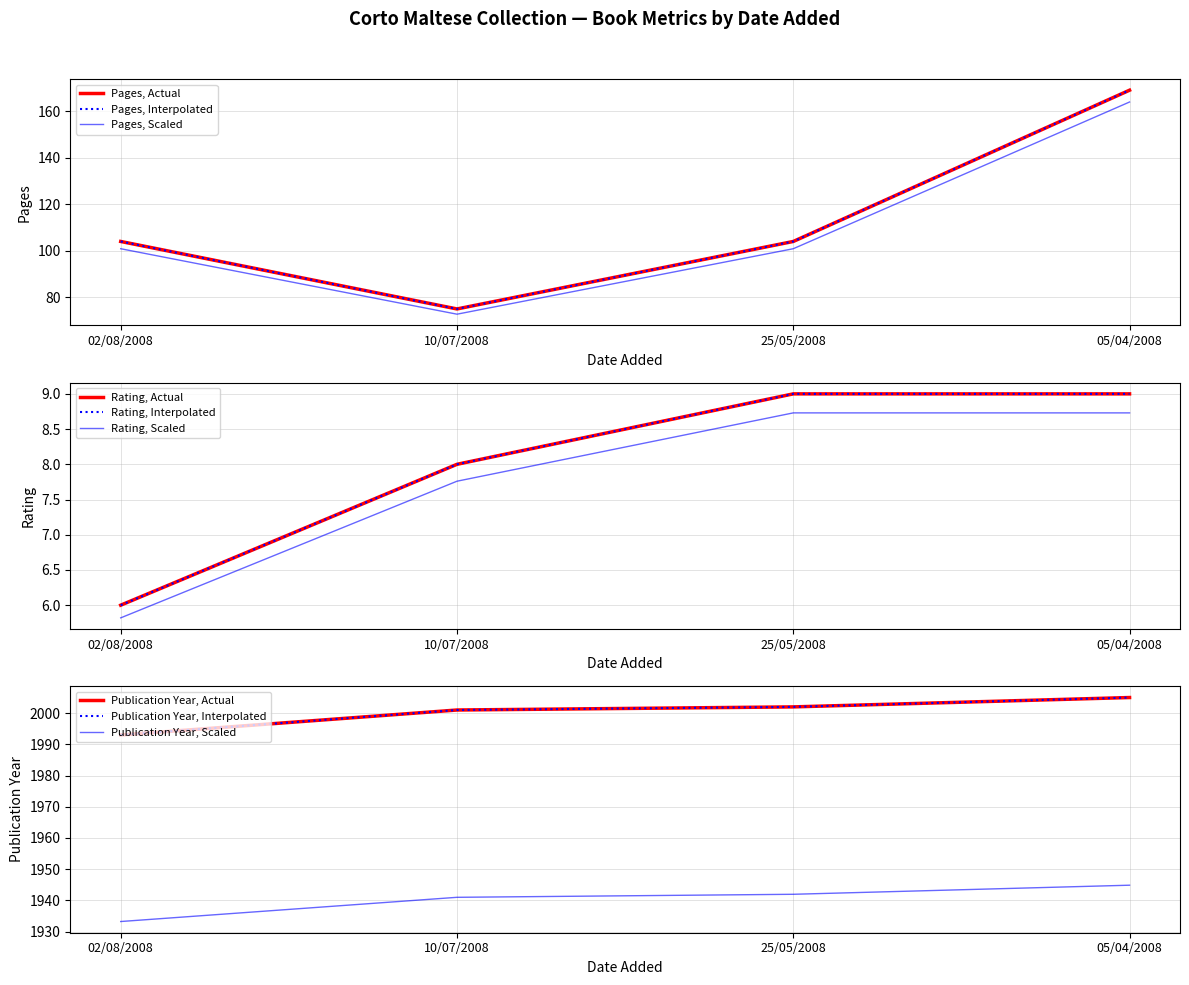

Which series has the largest total across all categories?

year